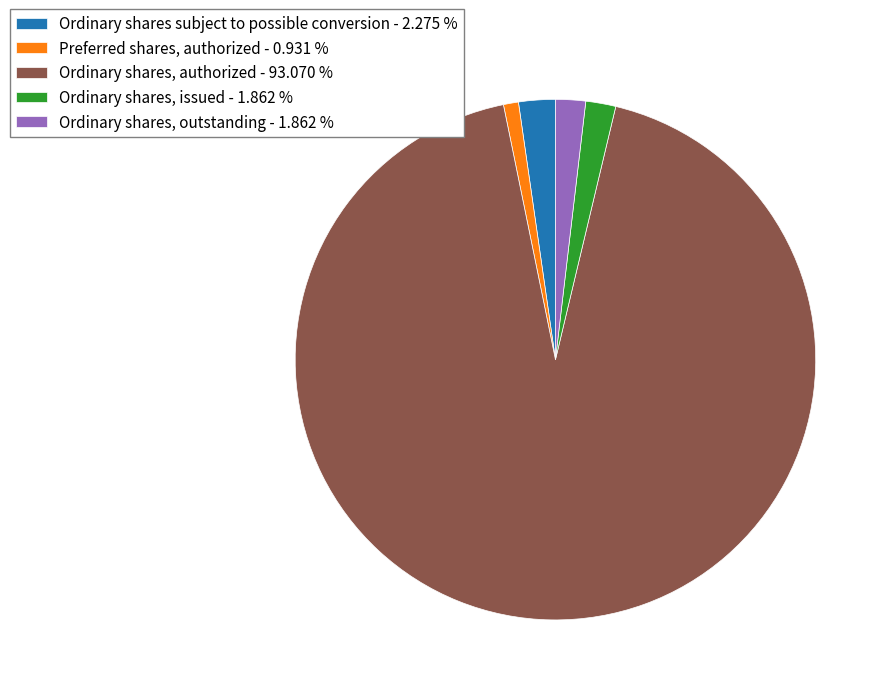

Combined, do Ordinary shares, outstanding - 1.862 % and Ordinary shares subject to possible conversion - 2.275 % account for over 50%?

No